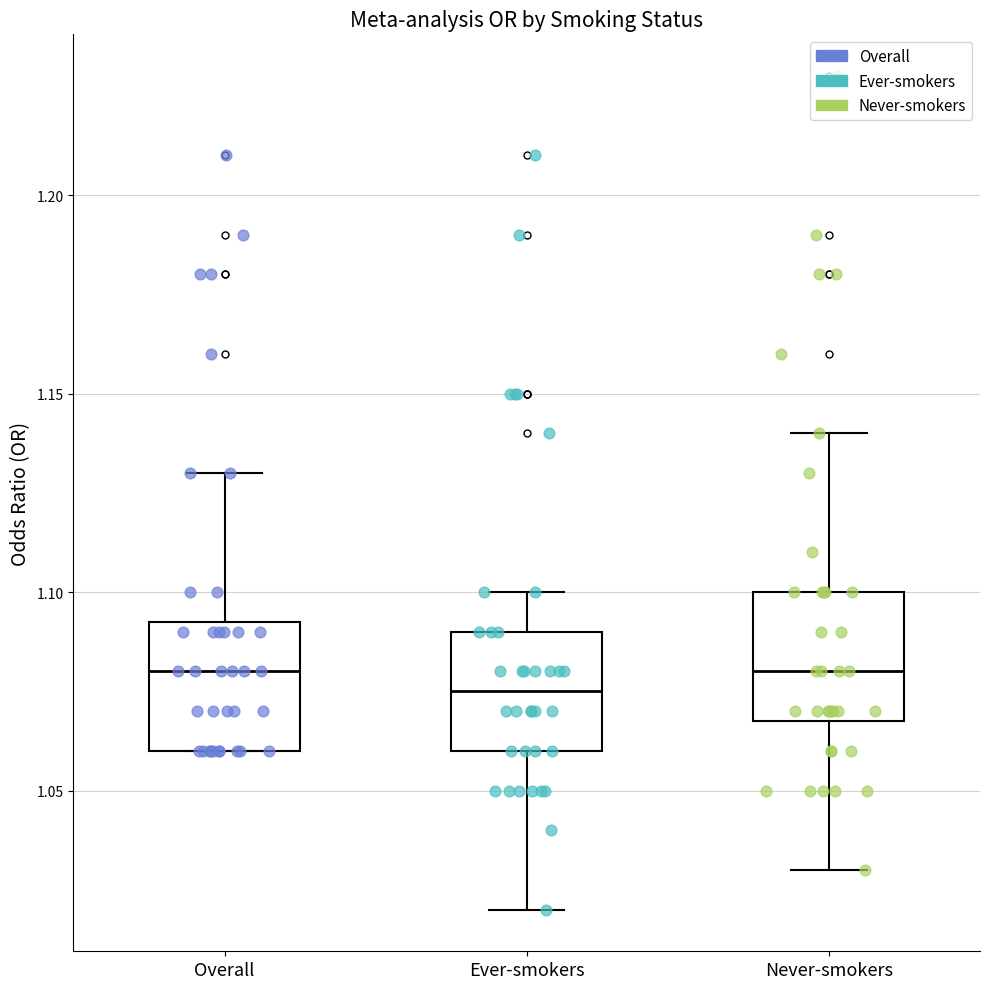

Where is the upper edge of the box for Overall on the y-axis? The values are not printed on the chart, so give them approximately, as read against the axis.

1.095